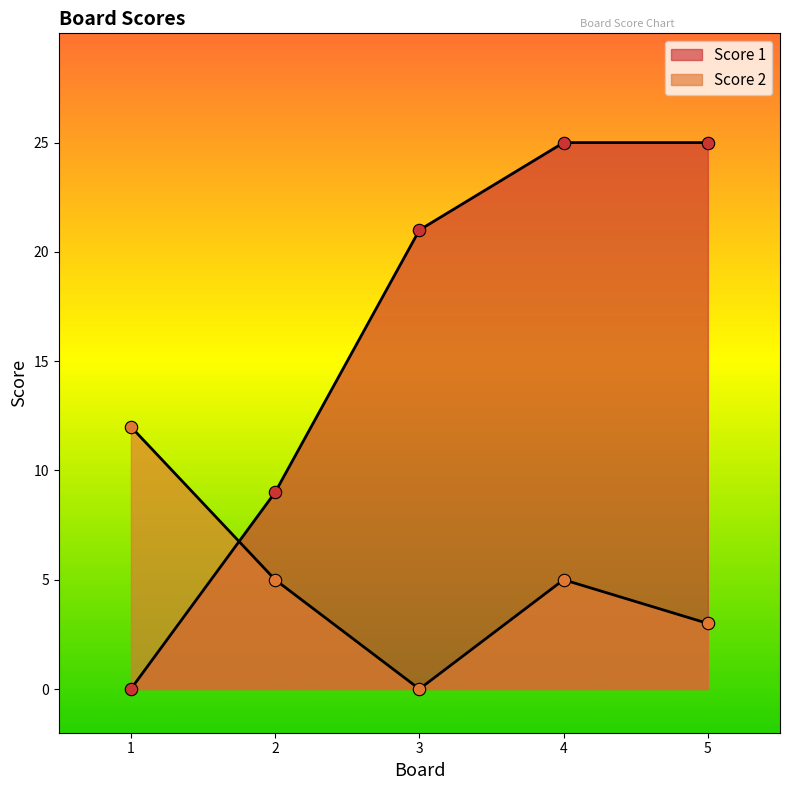

What is the total value across all series at 2?

14